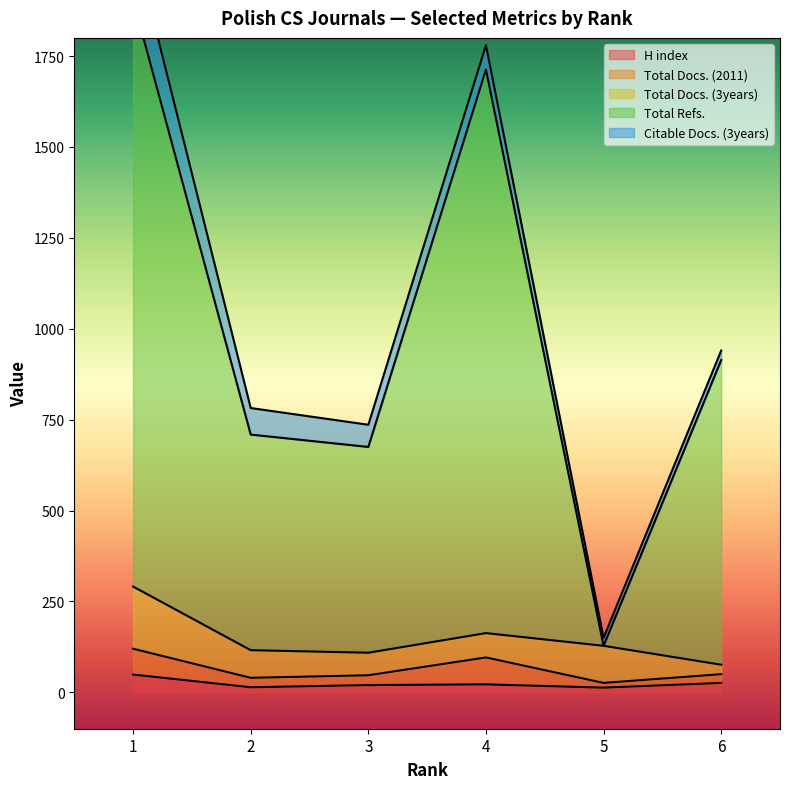

True or false: H index and Total Docs. (2011) intersect in this chart.

False